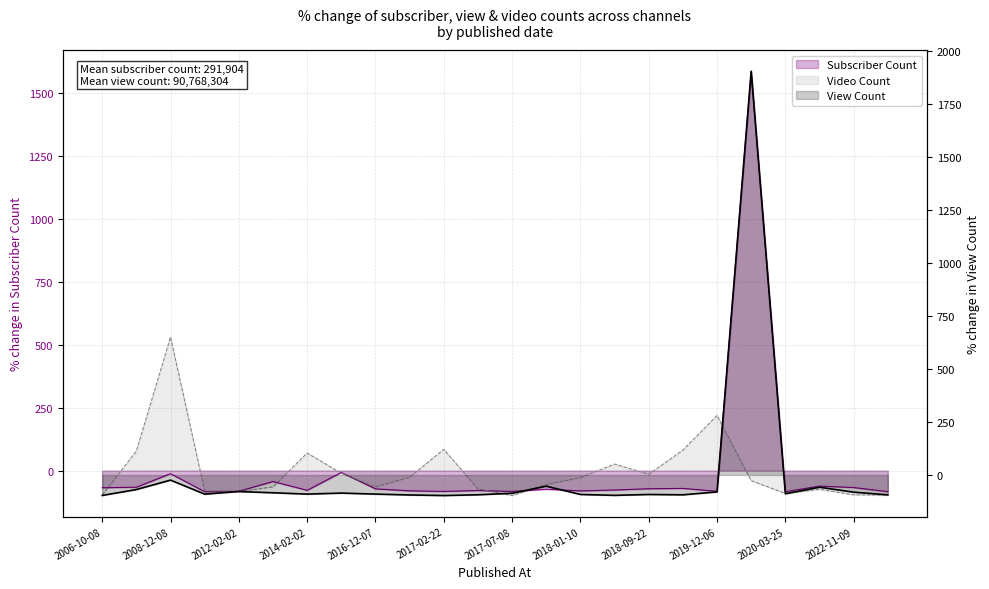

The Subscriber Count series shows -78.0 at 2014-02-02. True or false?

True